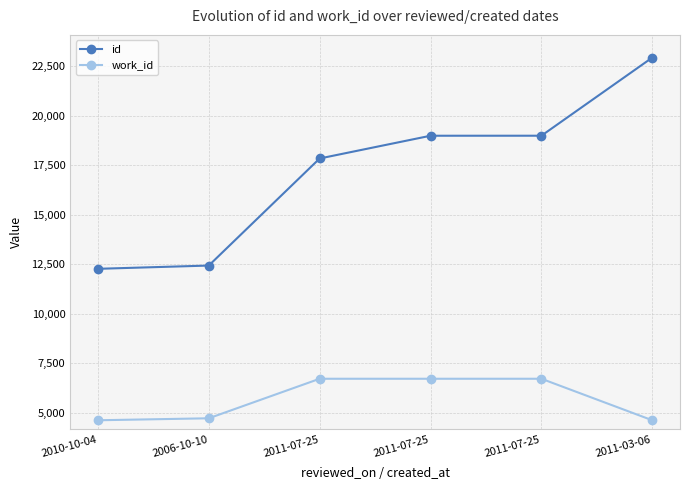

Is this an area chart (filled region under the line)?

No